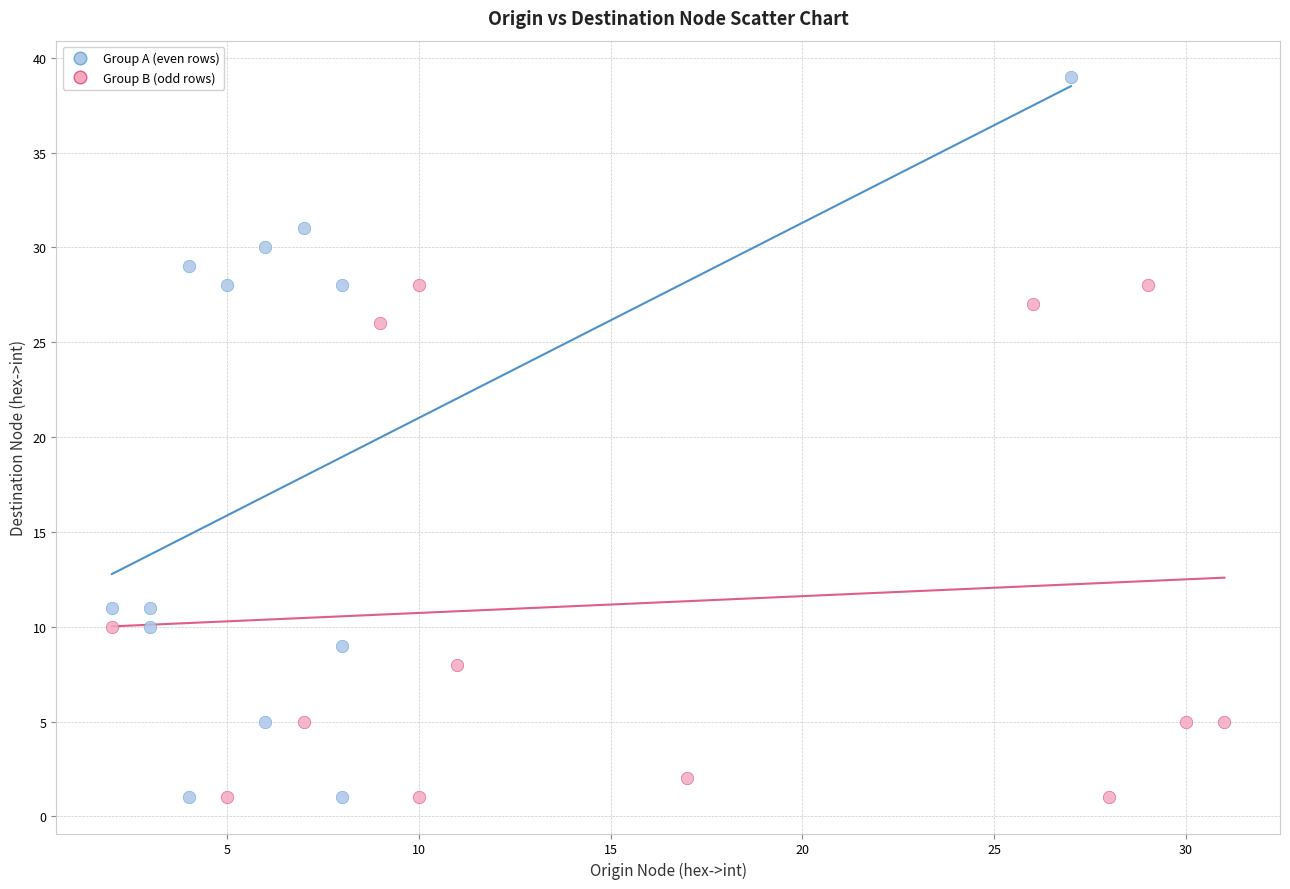

Which series has the largest Y range (max minus min)?

Group A (even rows)